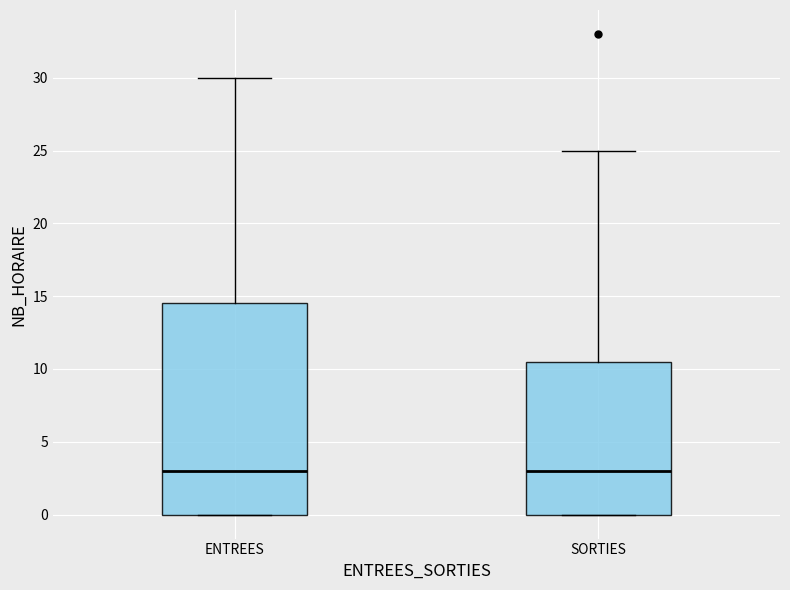

Reading left to right, read every box against the y-axis: the position of its median line, the range the box covers, and the ends of its whiskers. The values are not printed on the chart, so give them approximately, as read against the axis.

ENTREES: median 3.0, box 0.0 to 14.5, whiskers 0.0 to 30.0
SORTIES: median 3.0, box 0.0 to 10.5, whiskers 0.0 to 25.0